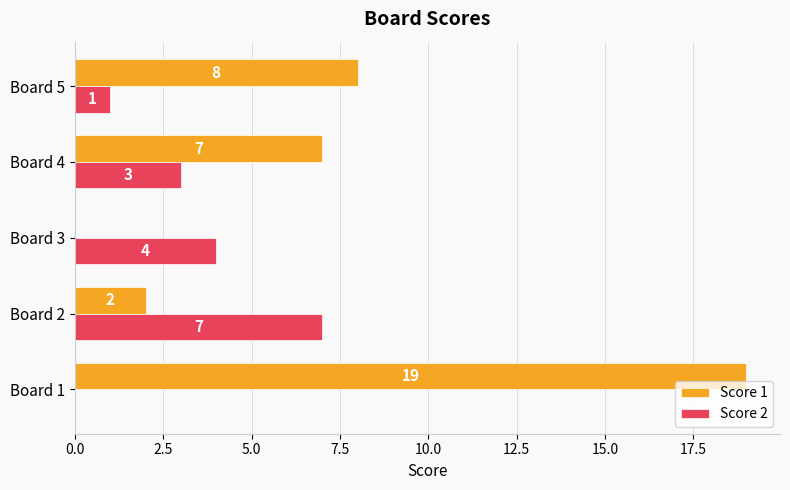

What are all the series names shown in the legend?

Score 1, Score 2